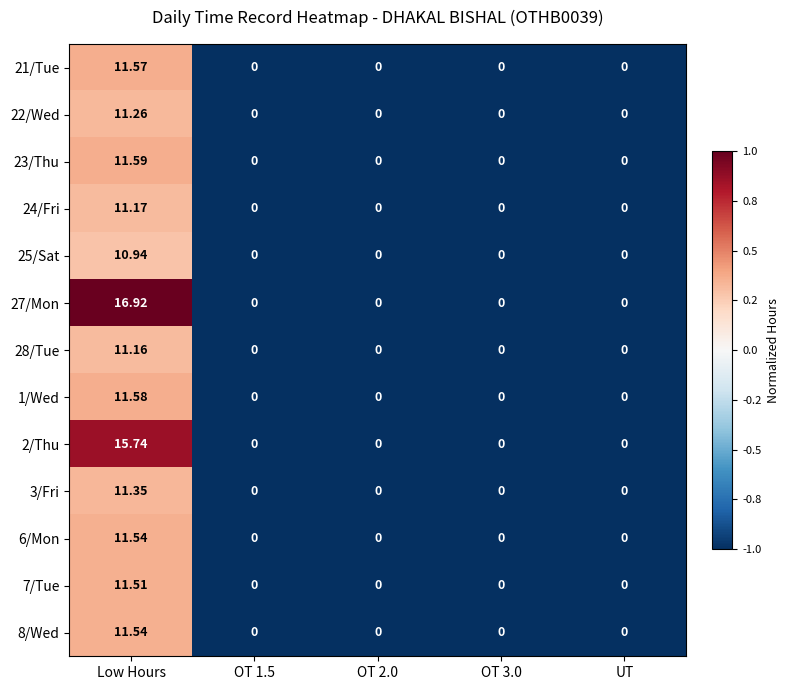

Which category has the highest value across all series?

Low Hours